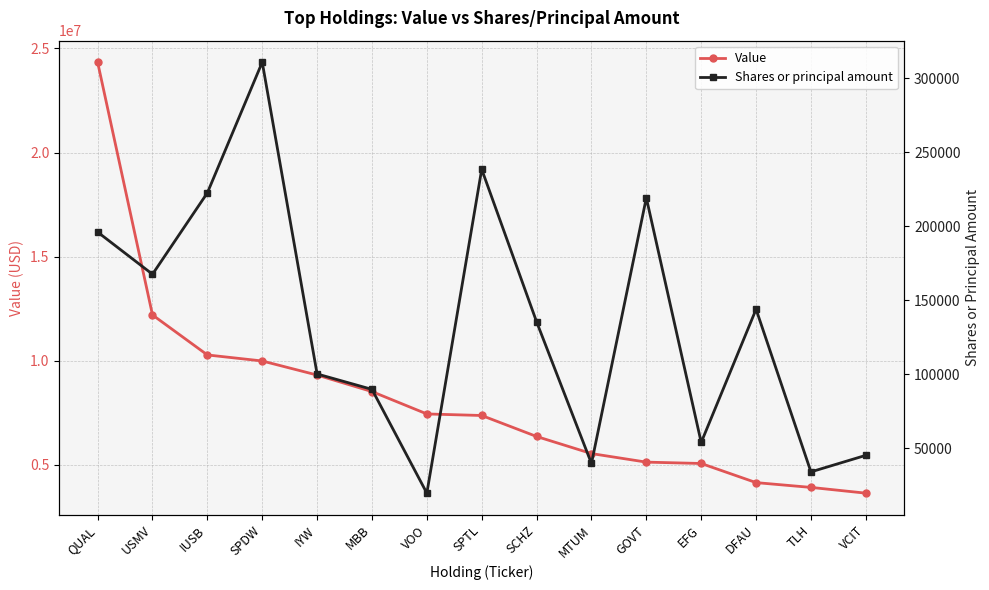

At which label does Shares or principal amount reach its minimum?

VOO